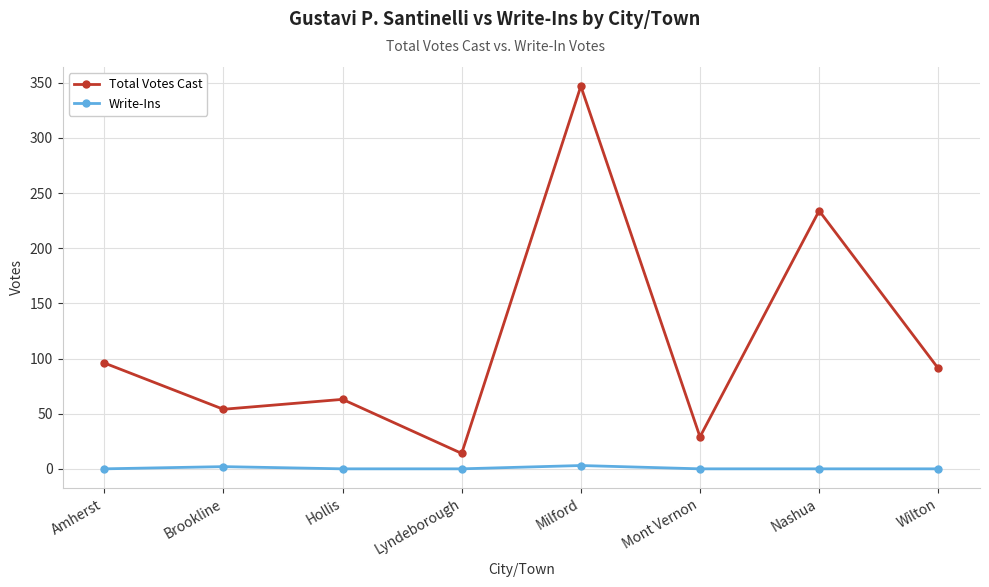

What is the difference between the maximum and second lowest values in the Total Votes Cast series?

318